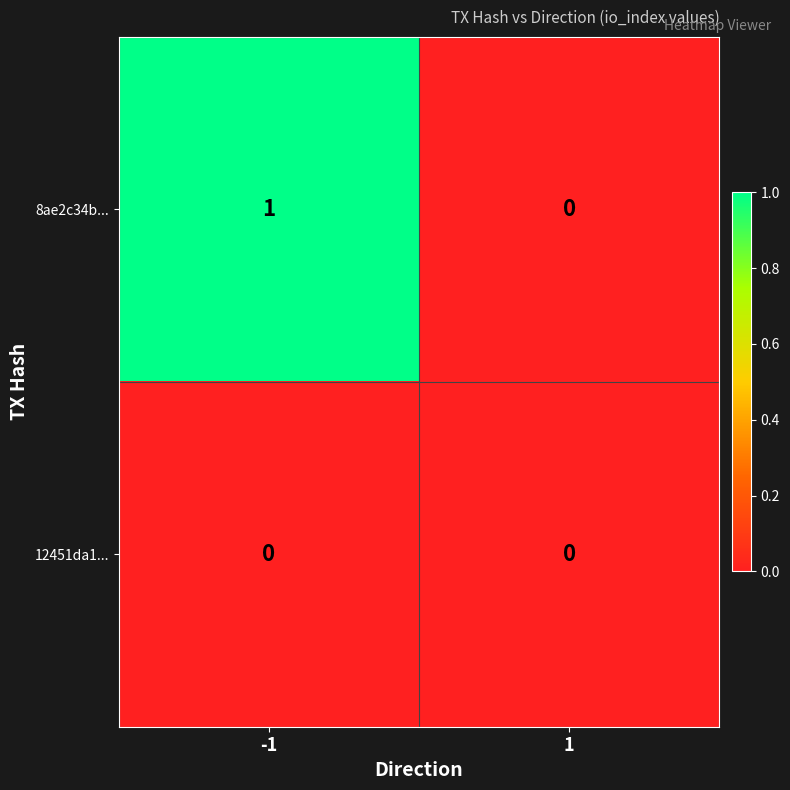

At which category is the sum across all series the highest?

-1